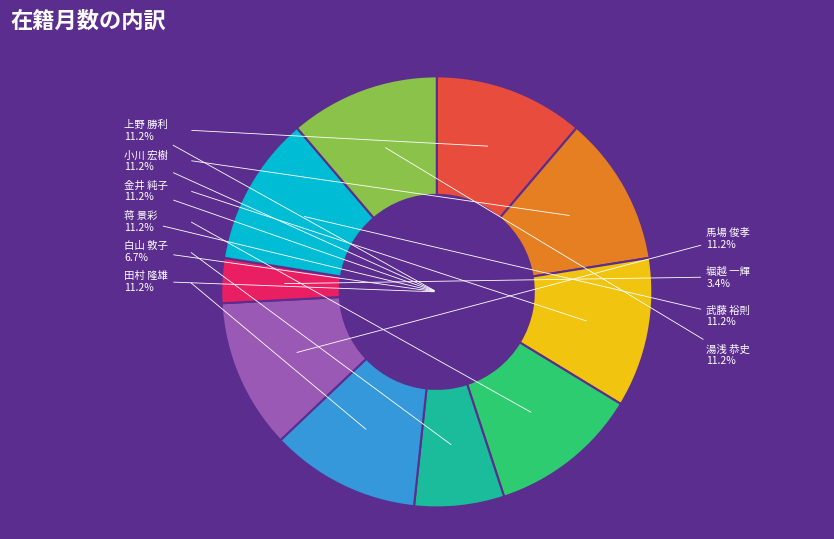

True or false: 堀越 一輝 accounts for 3% of the total.

True